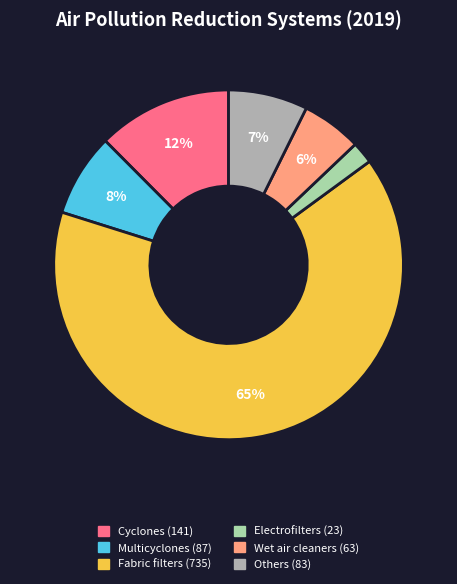

To the nearest percent, what is the difference between the largest and smallest slice percentages?

63%